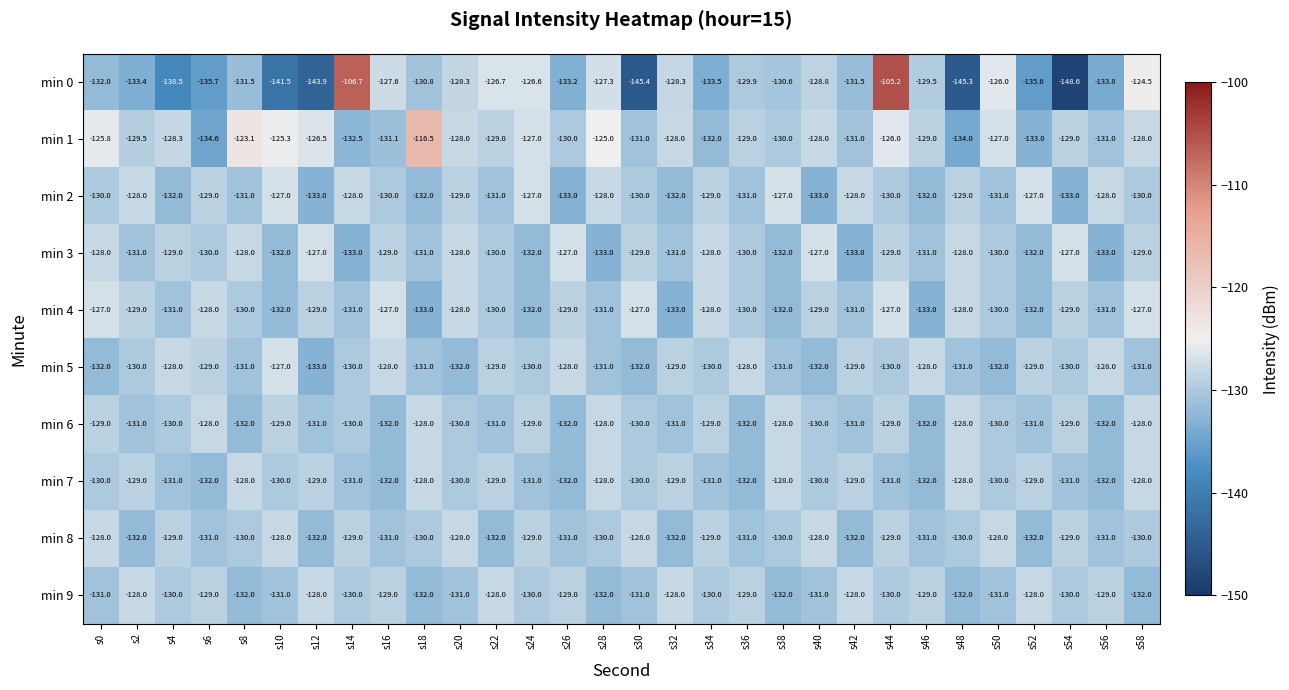

Is the value of min 1 at s54 greater than the value of min 6 at s56?

Yes